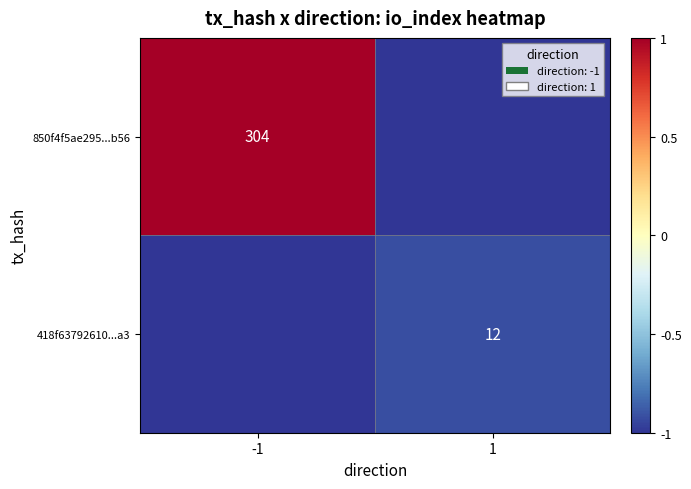

True or false: 418f63792610...a3 has a value of 17 at 1.

False